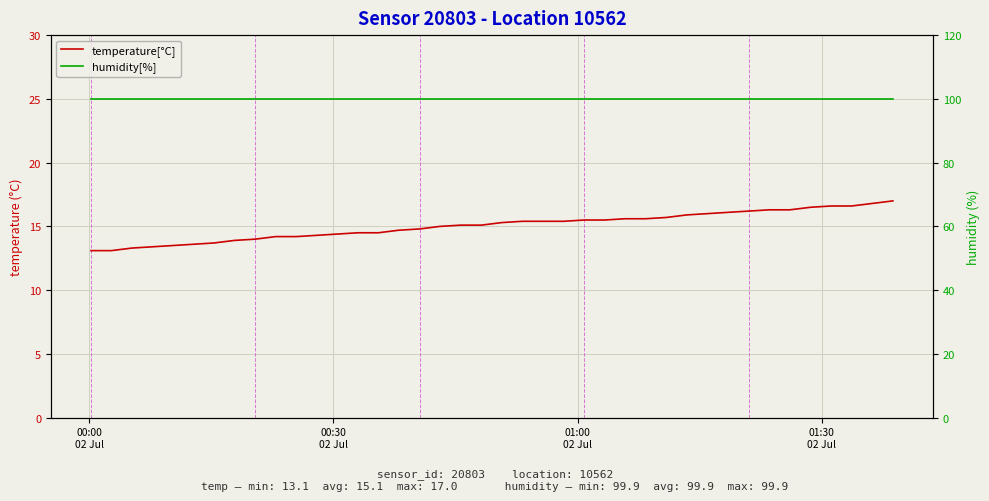

Which series has the widest spread of values?

temperature[°C]